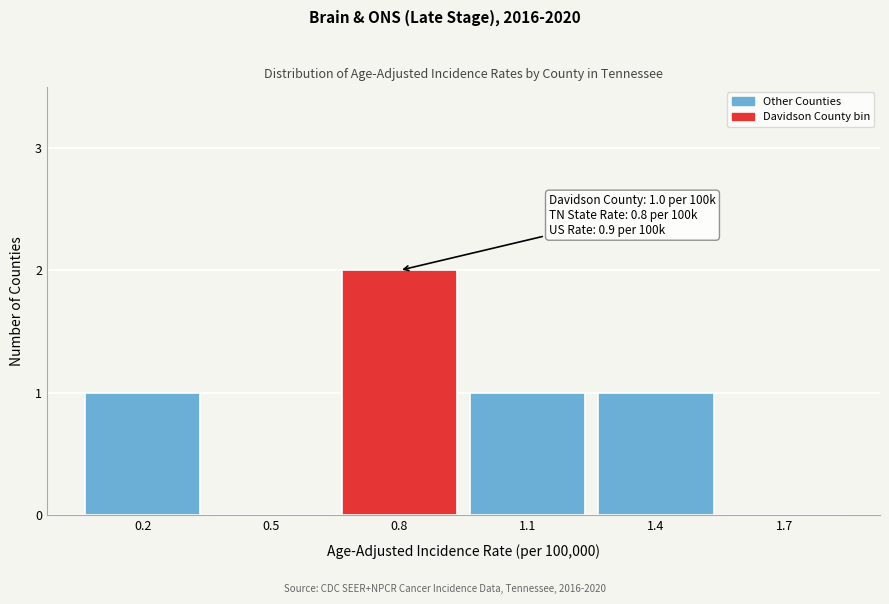

Reading left to right, list all the values displayed in this chart.

0.2=1	0.5=0	0.8=2	1.1=1	1.4=1	1.7=0